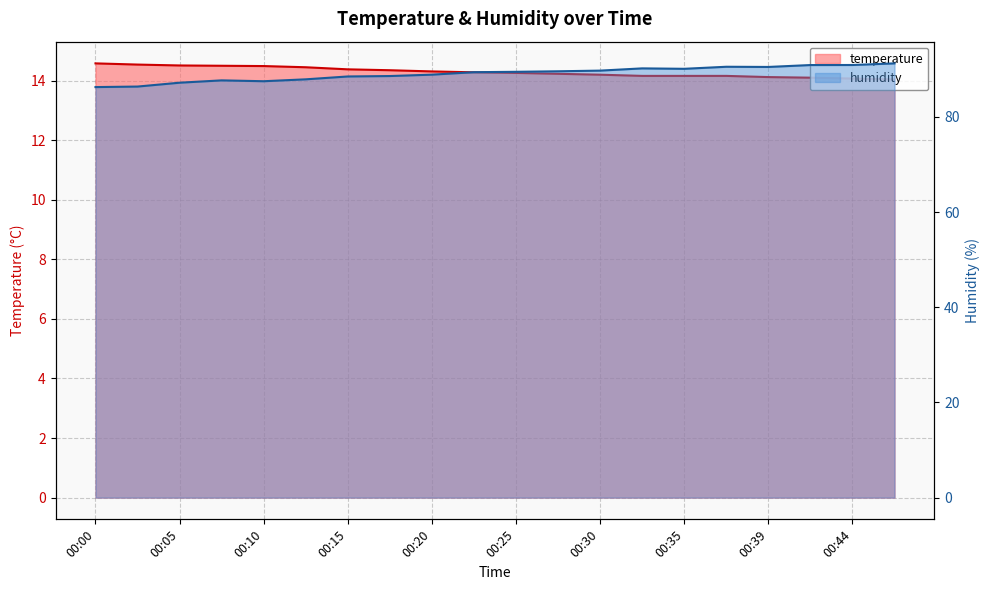

True or false: humidity and temperature intersect in this chart.

False